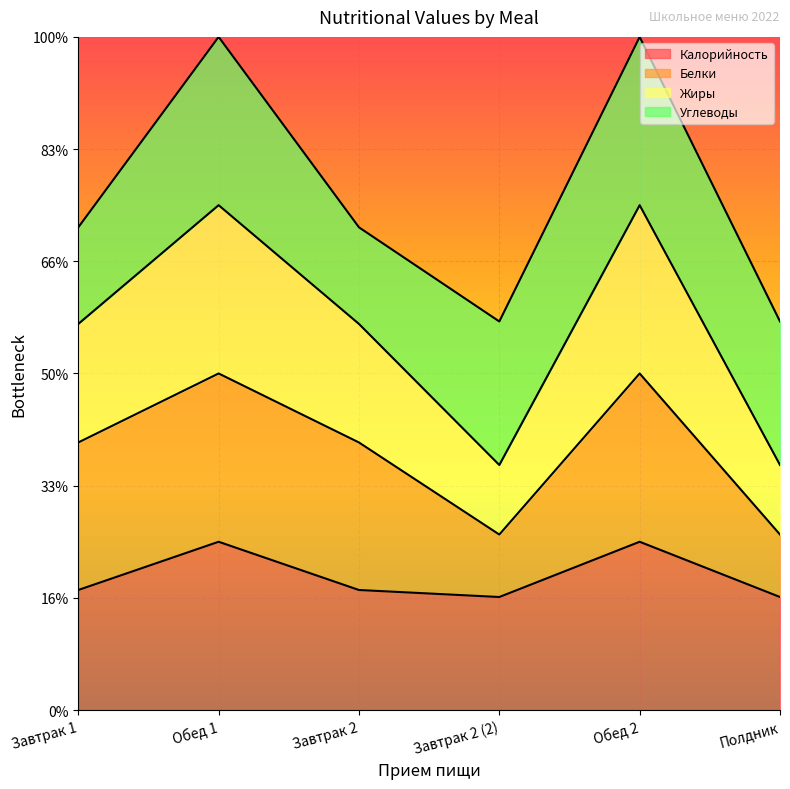

What is the value of the Калорийность point at the 4th from the left?

20.2